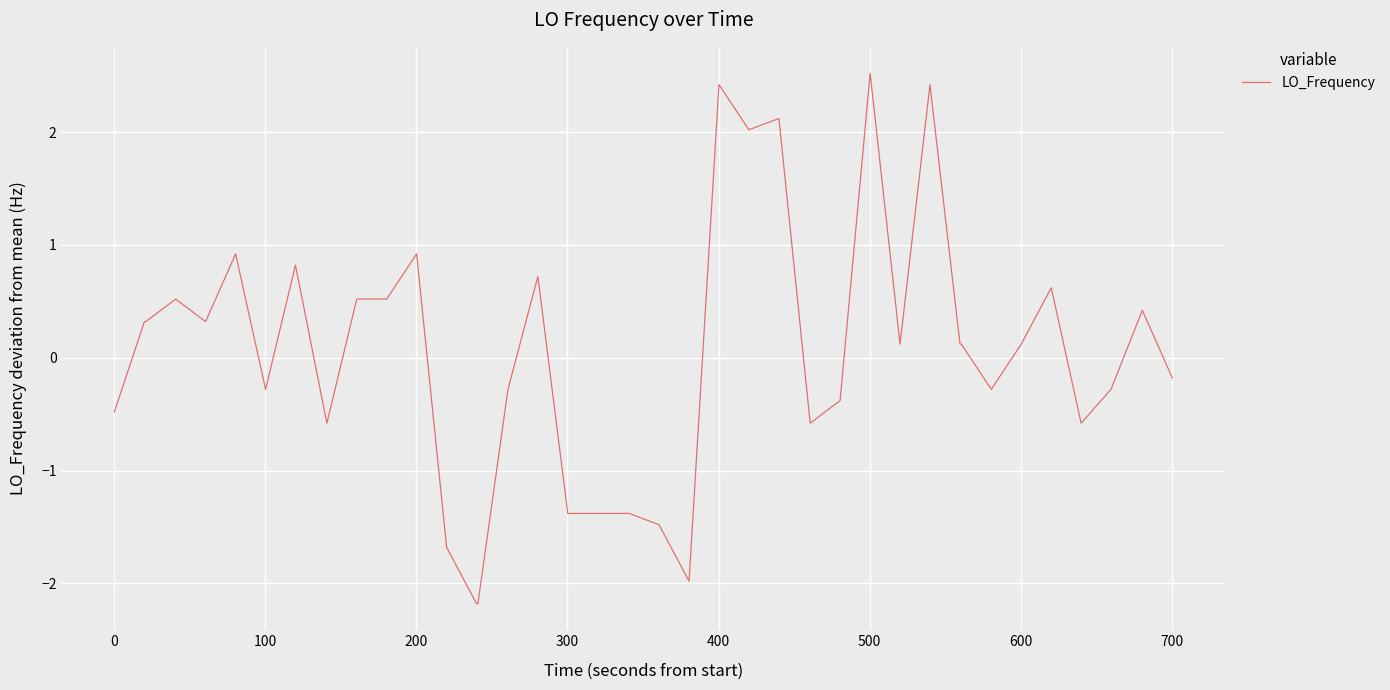

What is the minimum value shown in the chart?

-2.2